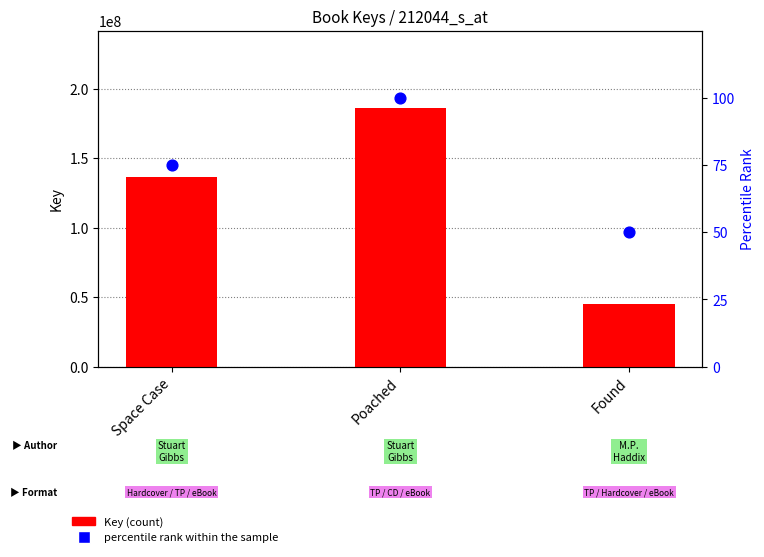

What is the total value across all series at Poached?

186016970